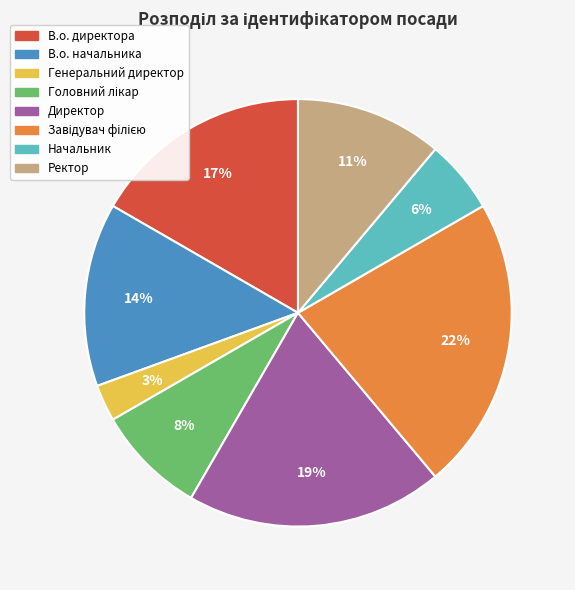

Is there a majority slice in this chart?

No